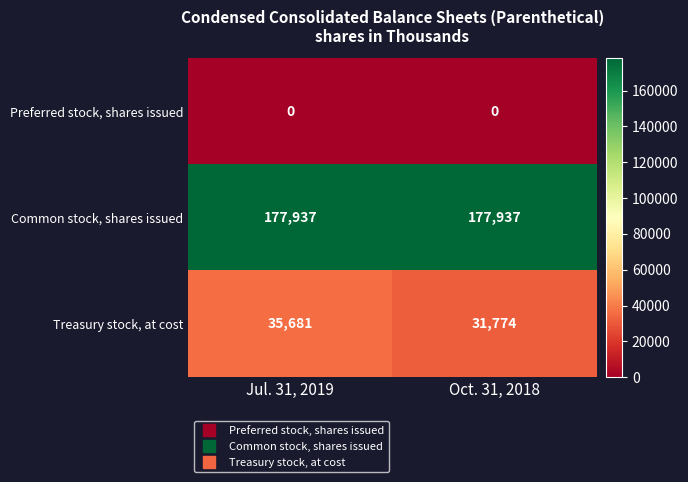

Which series has the largest total across all categories?

Common stock, shares issued